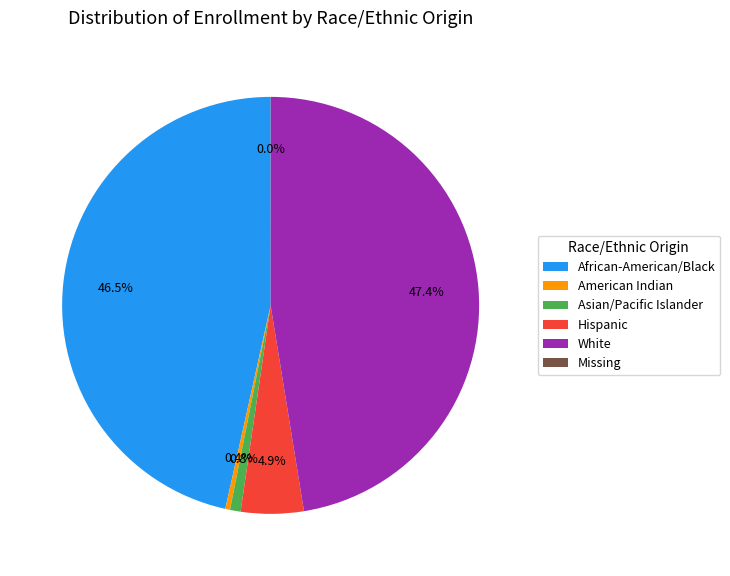

What percentage do African-American/Black and Hispanic together represent?

51.4%